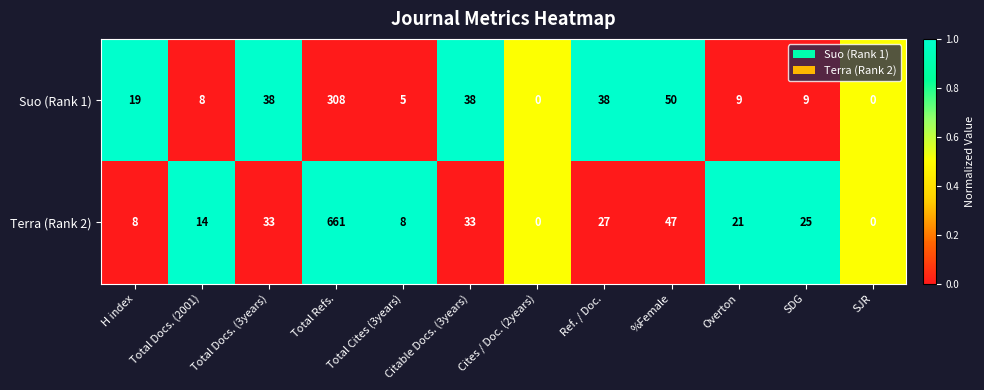

The Terra (Rank 2) series shows 2 at H index. True or false?

False